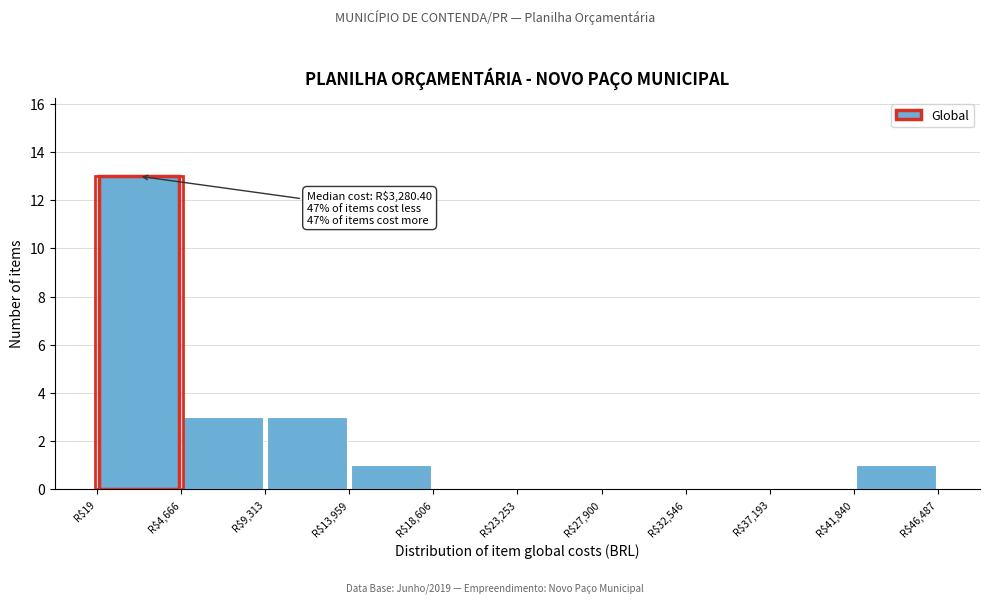

Which range on the x-axis has the tallest bar?

0 to 4500